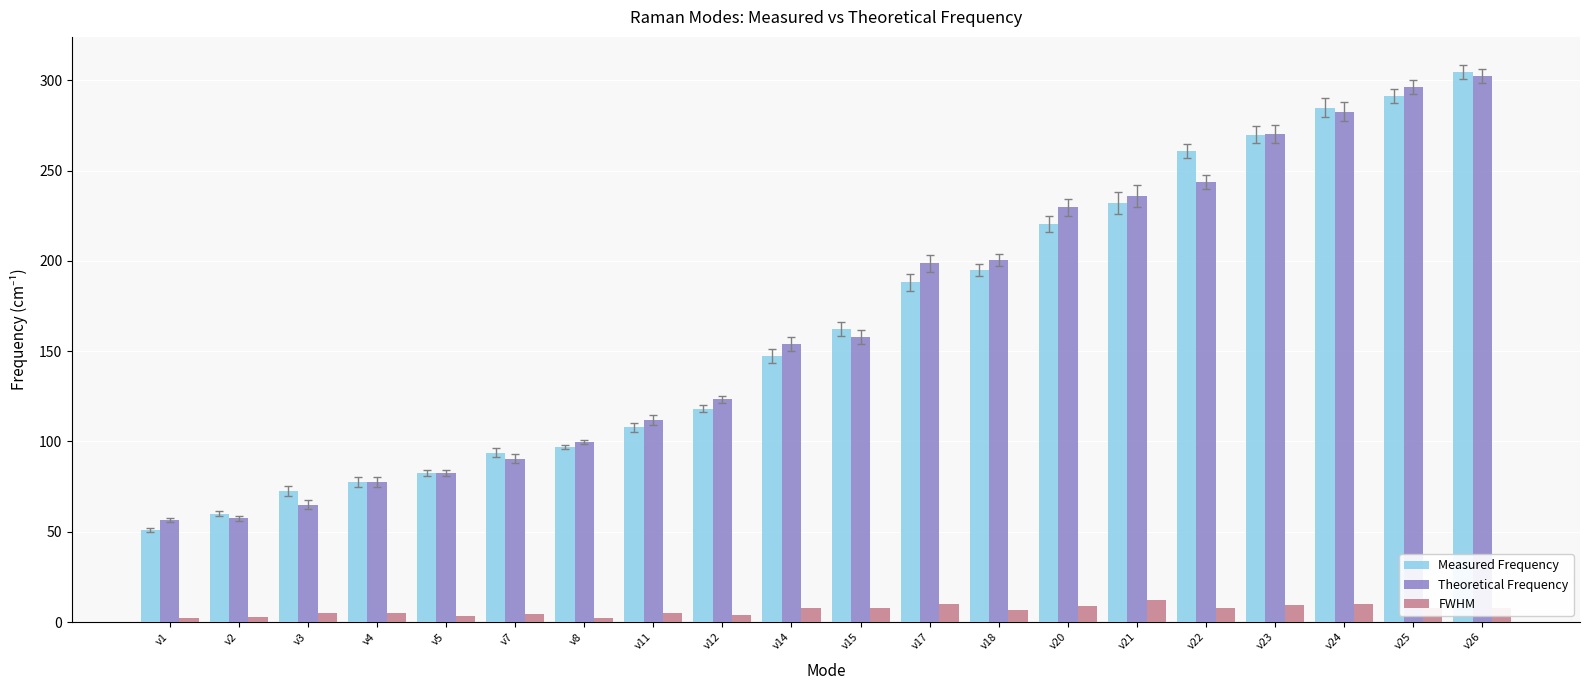

What is the highest value of the Theoretical Frequency series?

302.3